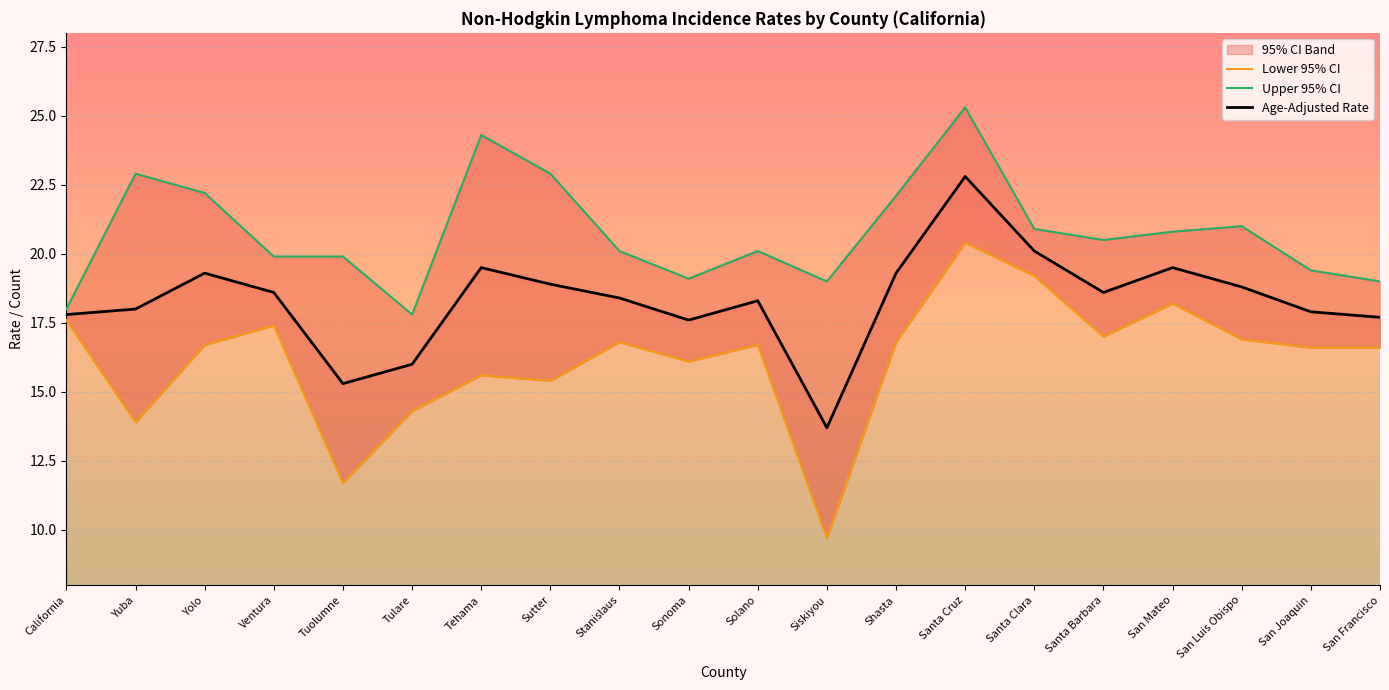

What is the difference between the maximum and minimum values in the Lower 95% CI series?

10.7